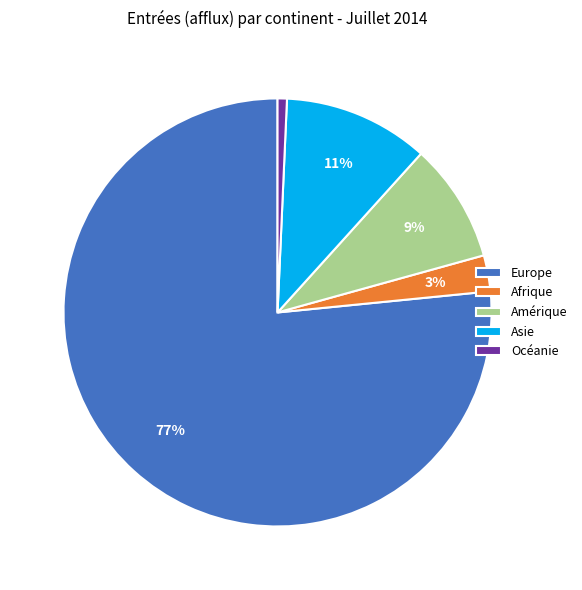

What is the largest slice in the pie chart?

Europe